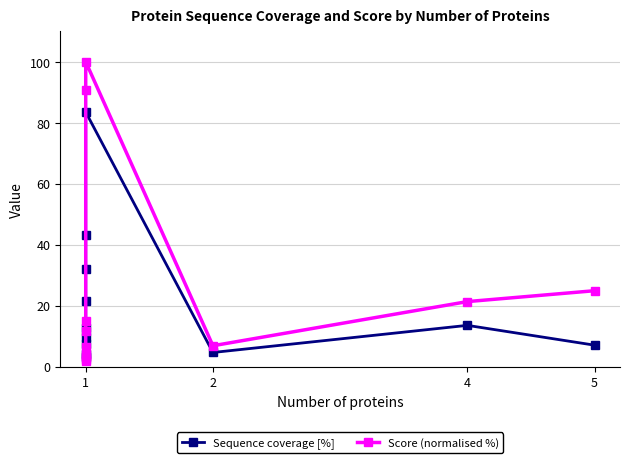

Reading right to left, what are all the values shown in this chart?

Sequence coverage [%]: 7.0	13.5	4.6	83.5	43.1	31.9	21.6	12.7	9.8	7.4	4.0	3.2
Score (normalised %): 24.9	21.3	6.8	100.0	90.7	15.0	11.5	6.4	3.8	3.4	2.5	1.9